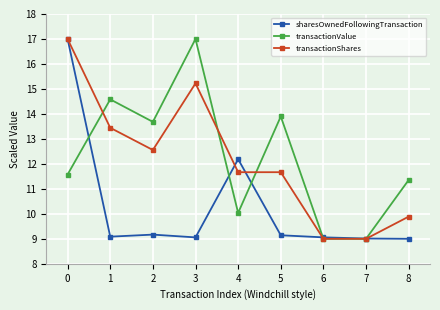

What is the smallest value displayed?

9.0